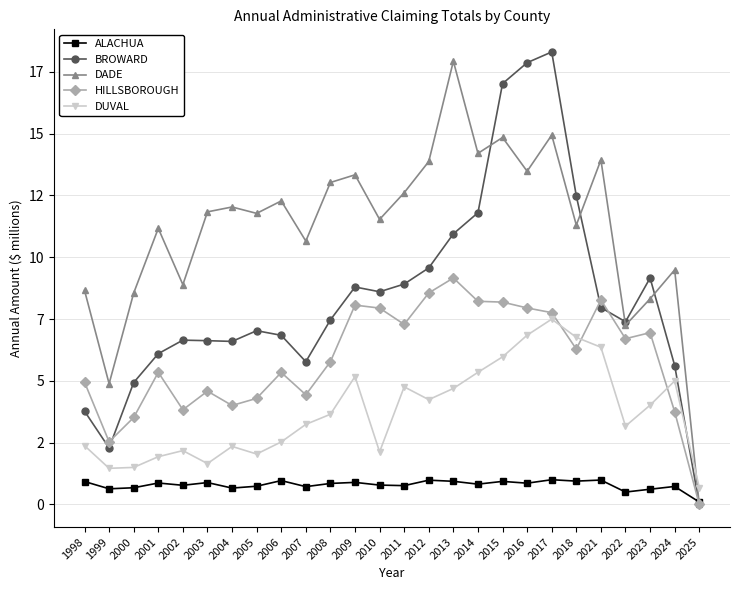

Does the chart have visible grid lines?

Yes